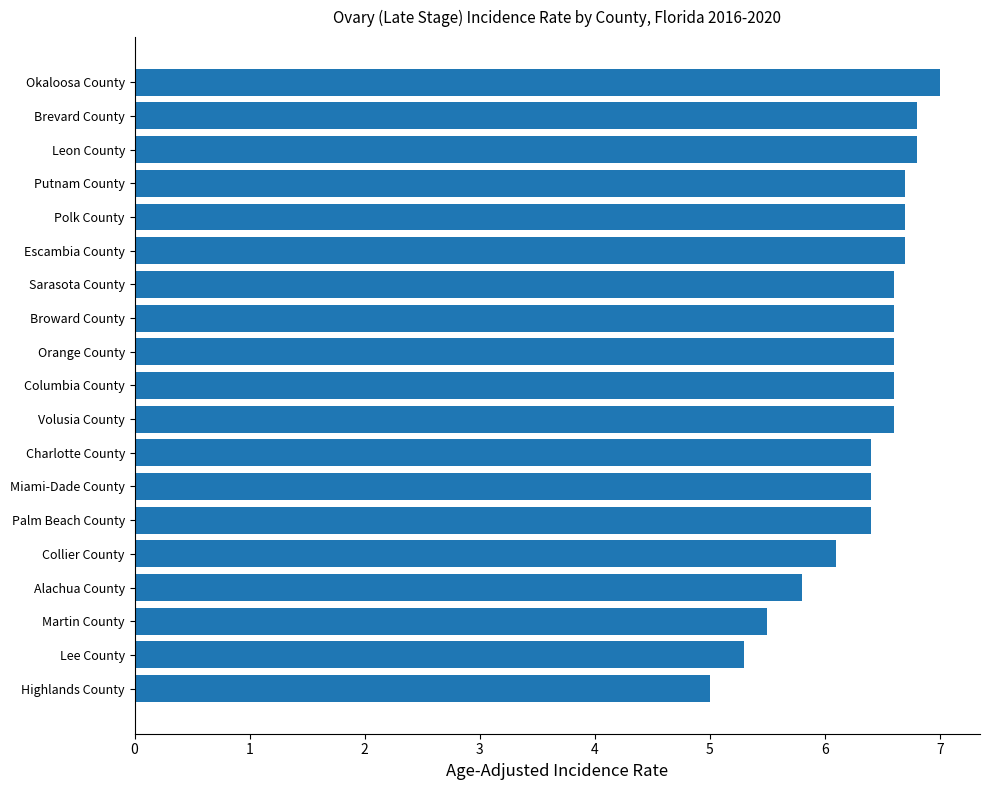

What is the approximate value at Okaloosa County?

7.0